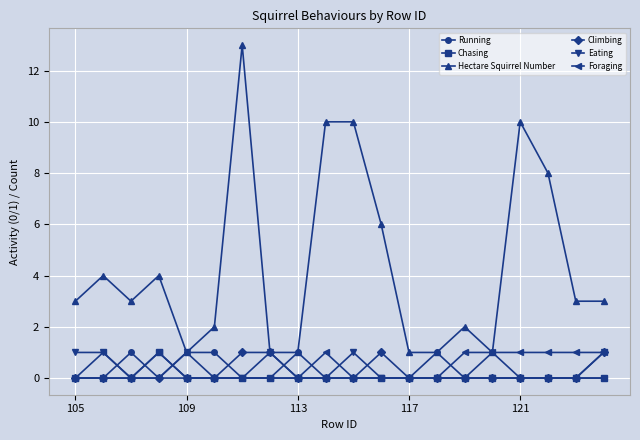

Which series has the widest spread of values?

Hectare Squirrel Number